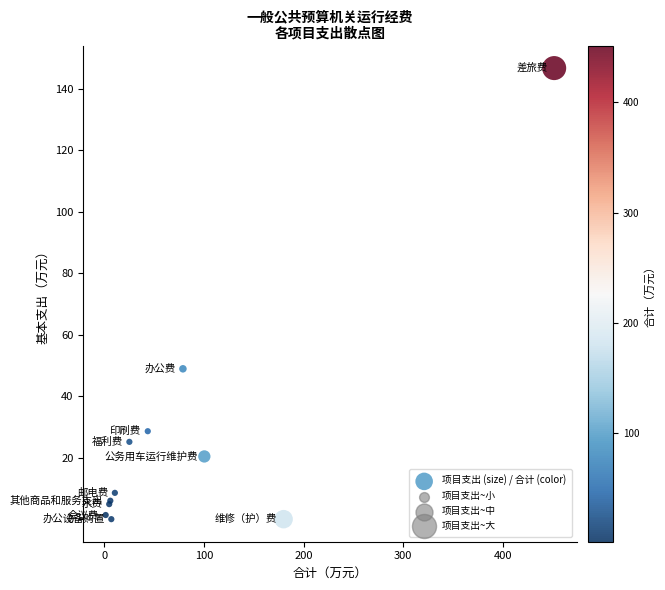

What Y value in the scatter plot is closest to 73?

48.9